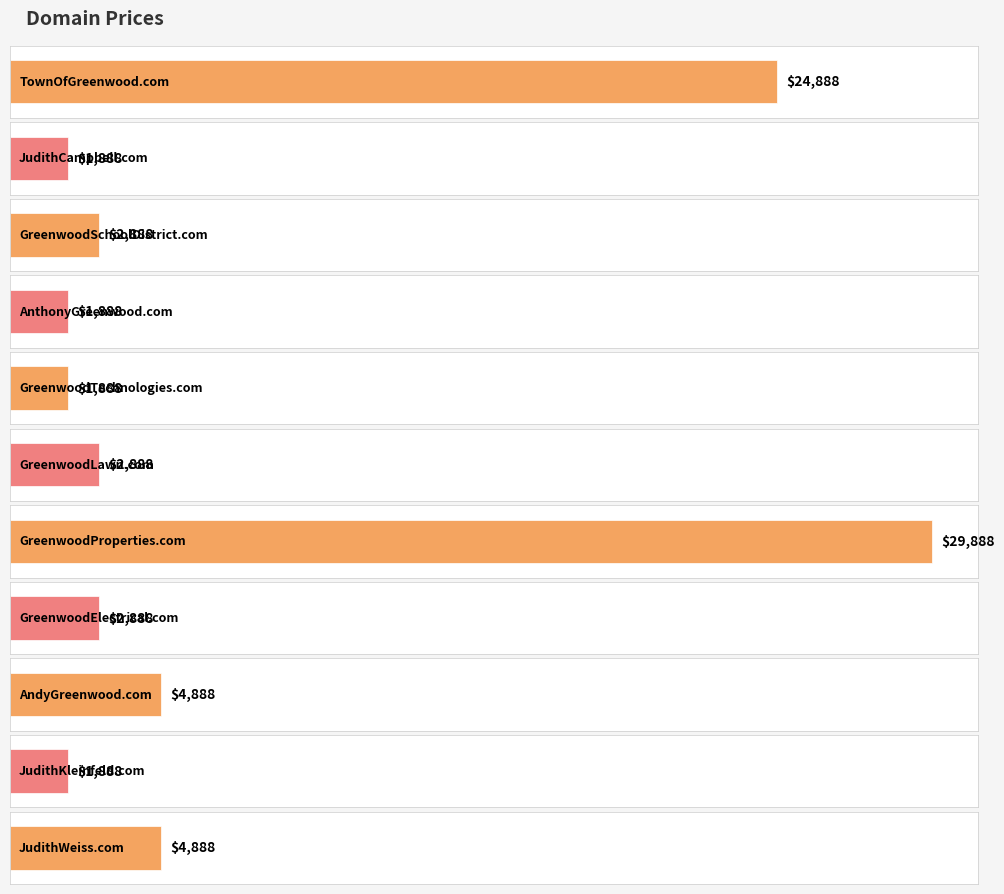

How many data points are less than 2888?

4